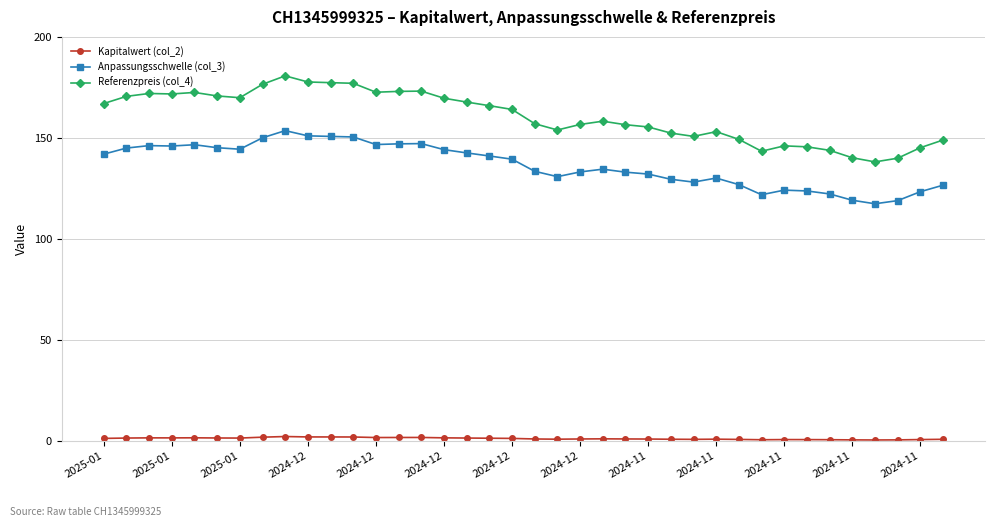

What is the maximum value shown in the chart?

180.7